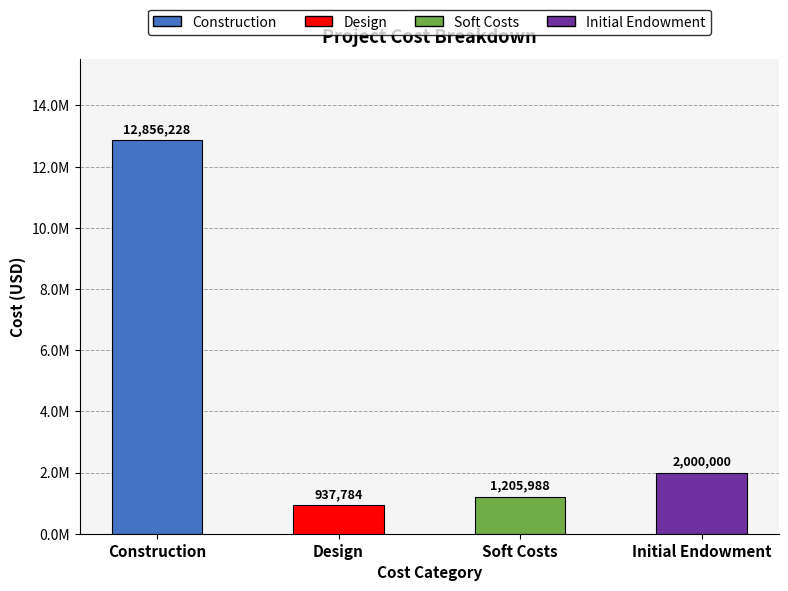

What is the change in value from Construction to Design?

-11918444